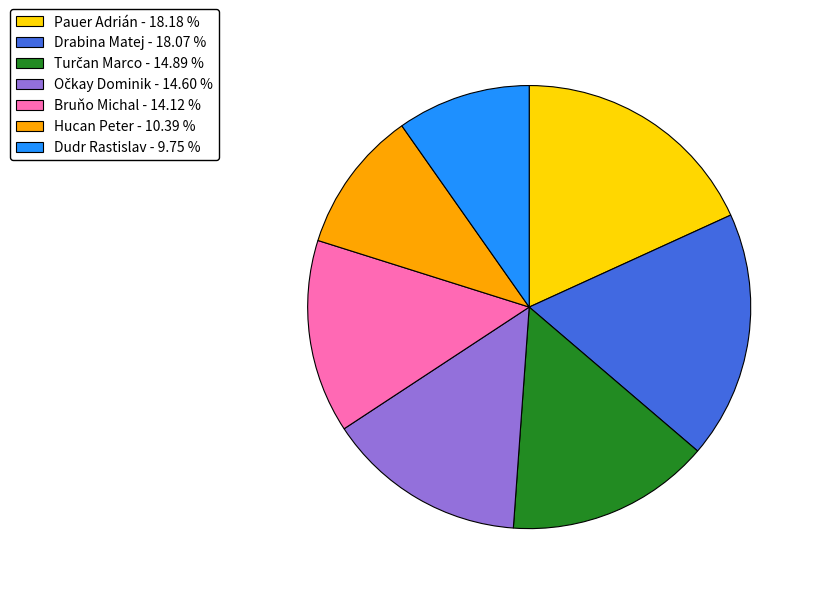

Is there any slice that represents more than half of the pie?

No